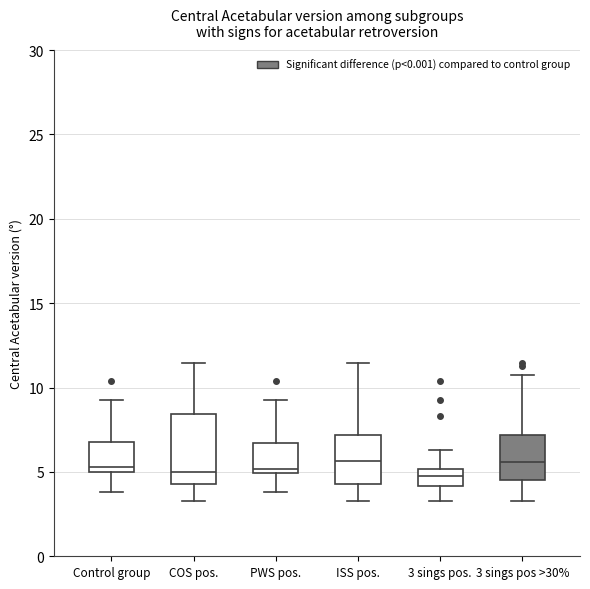

Which box is the tallest, from its lower edge to its upper edge?

COS pos.